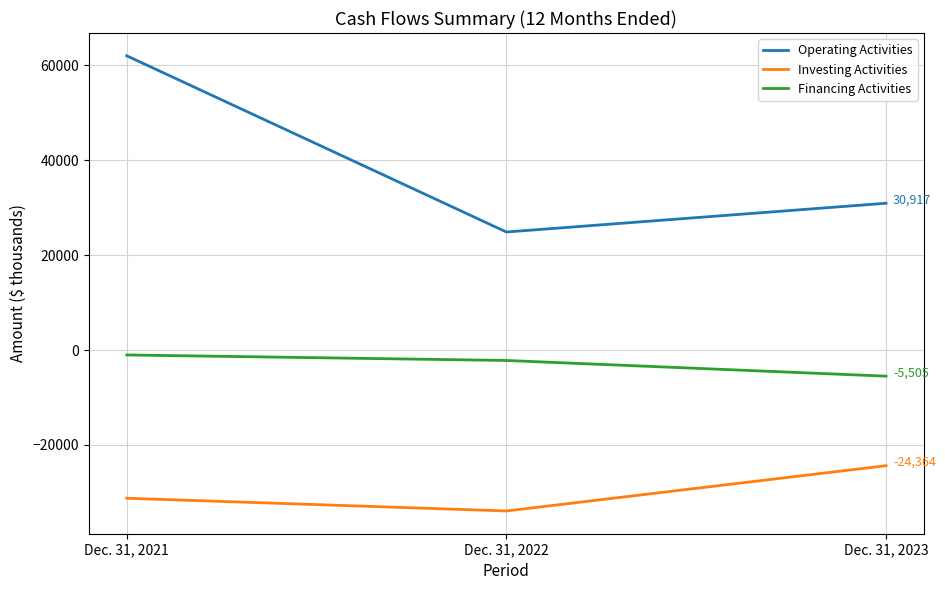

What are all the series names shown in the legend?

Operating Activities, Investing Activities, Financing Activities